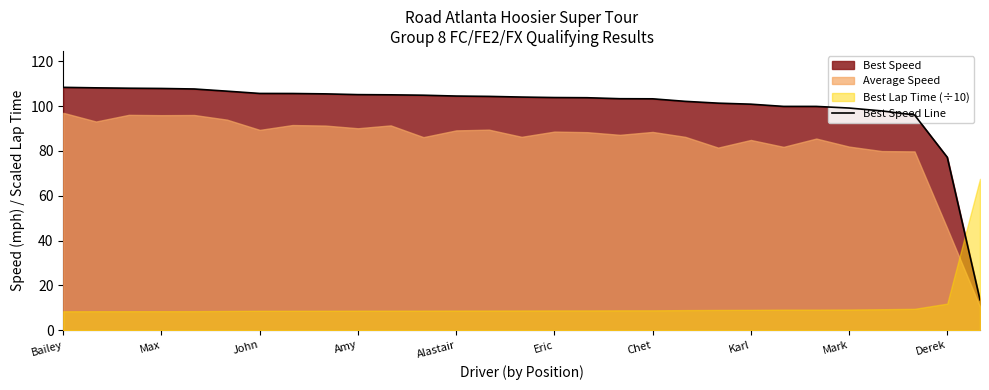

What is the lowest value of the Best Speed Line series?

13.5